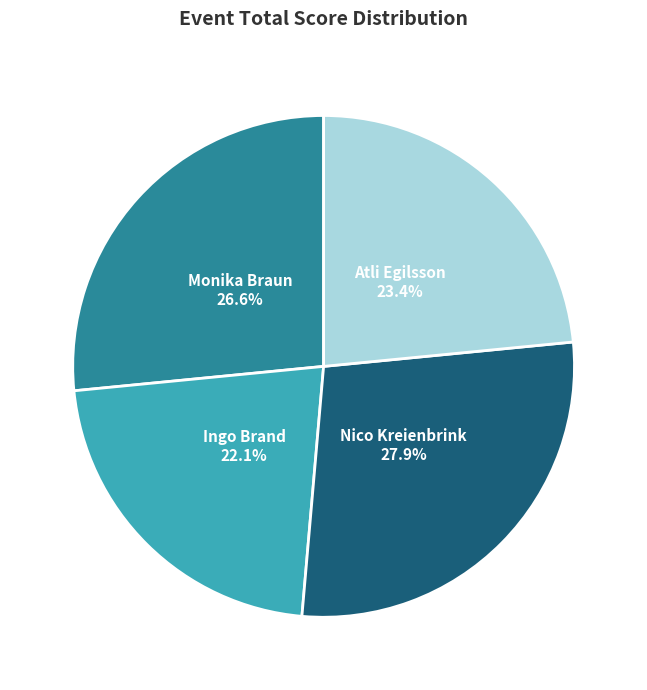

To the nearest percent, what portion does Ingo Brand represent?

22%